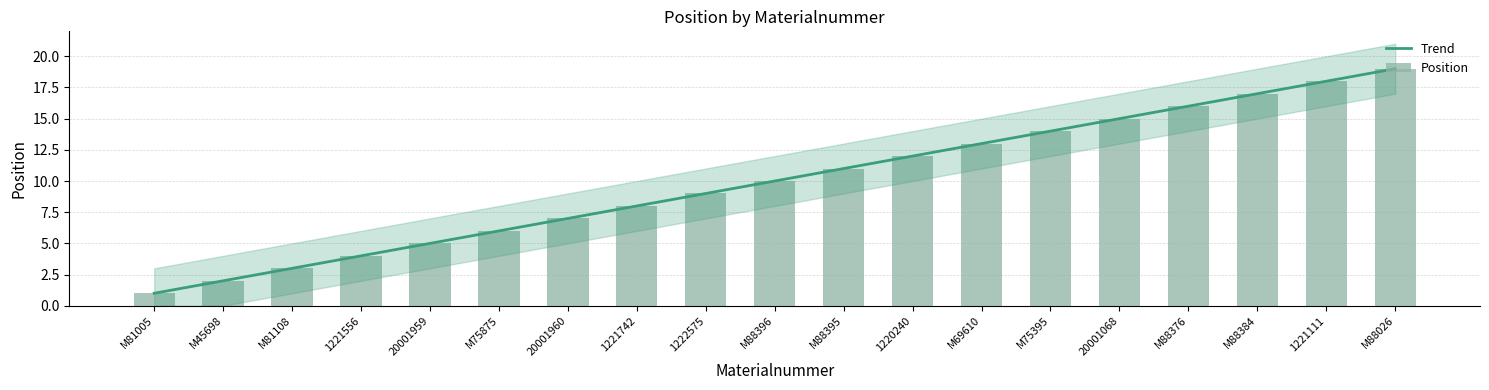

How many values in the Trend series are below 10?

9